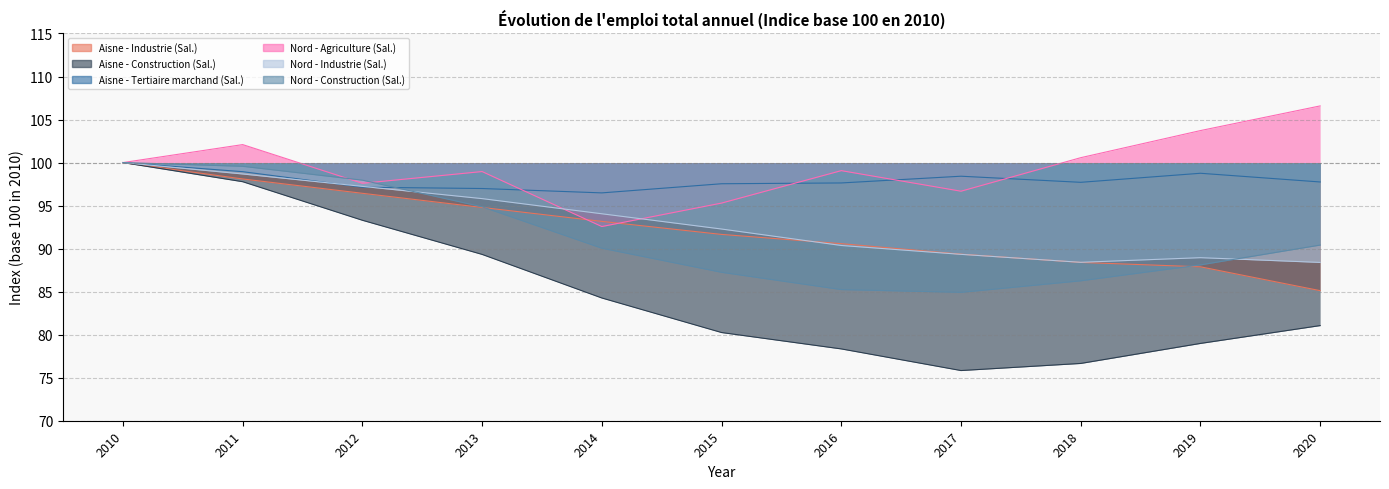

Does the chart have visible grid lines?

Yes